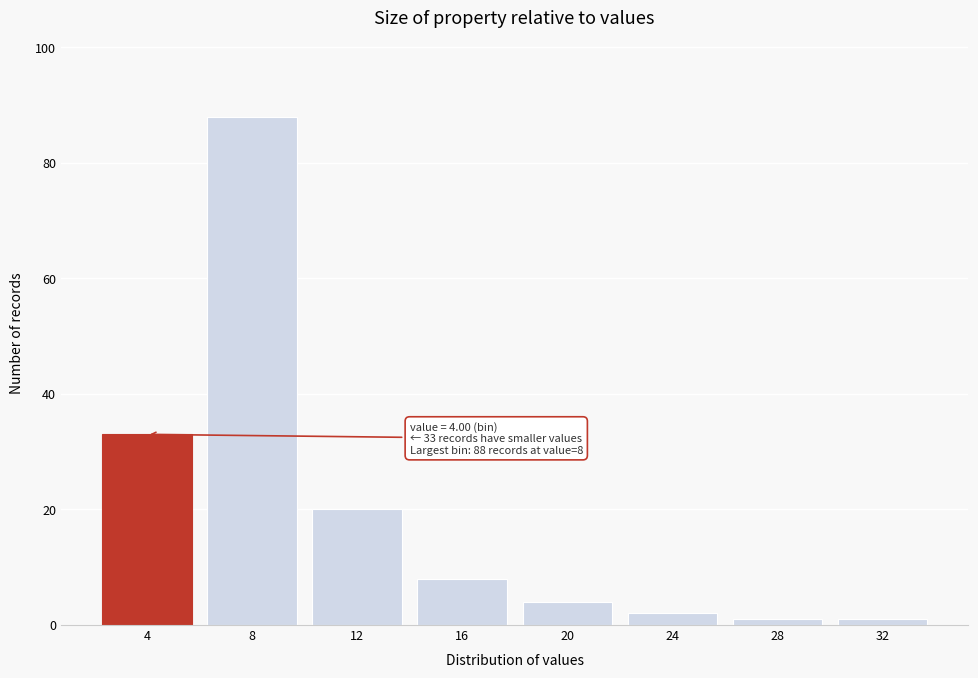

Reading right to left, what are all the values shown in this chart?

1	1	2	4	8	20	88	33